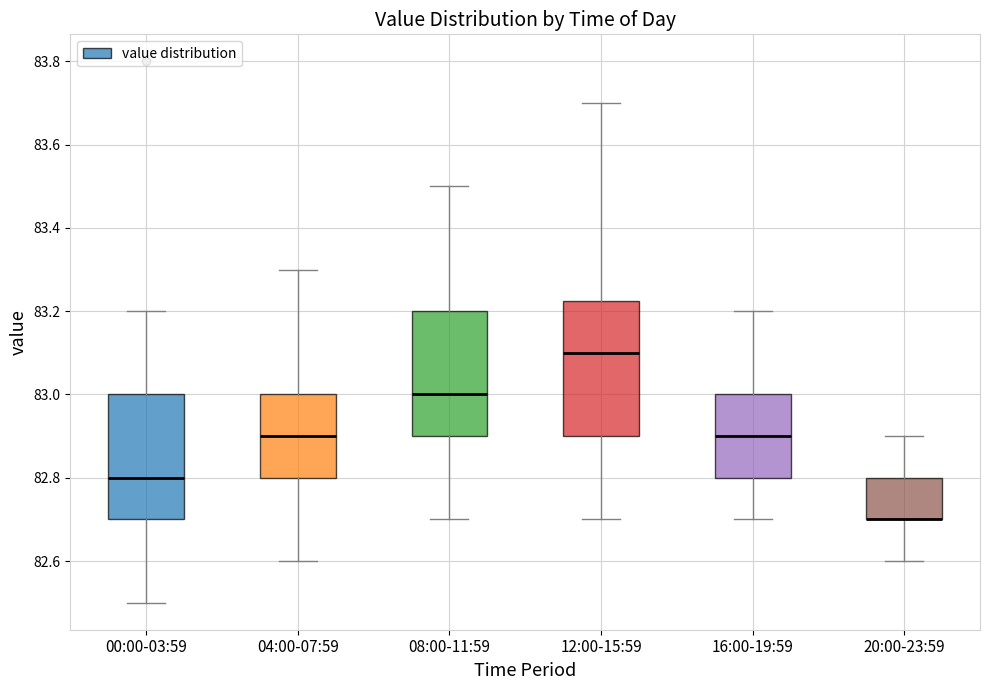

Comparing the boxes themselves (not the whiskers), which one is the tallest?

12:00-15:59